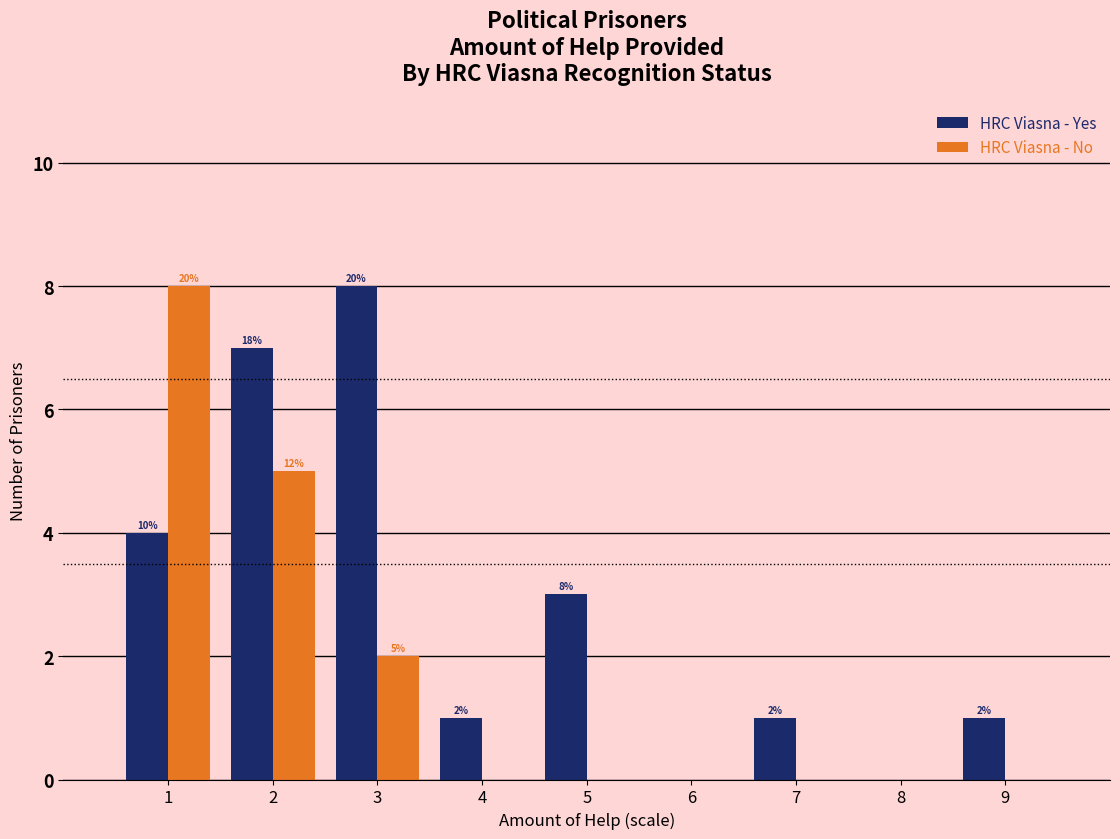

The HRC Viasna - No series shows 4 at 1. True or false?

False